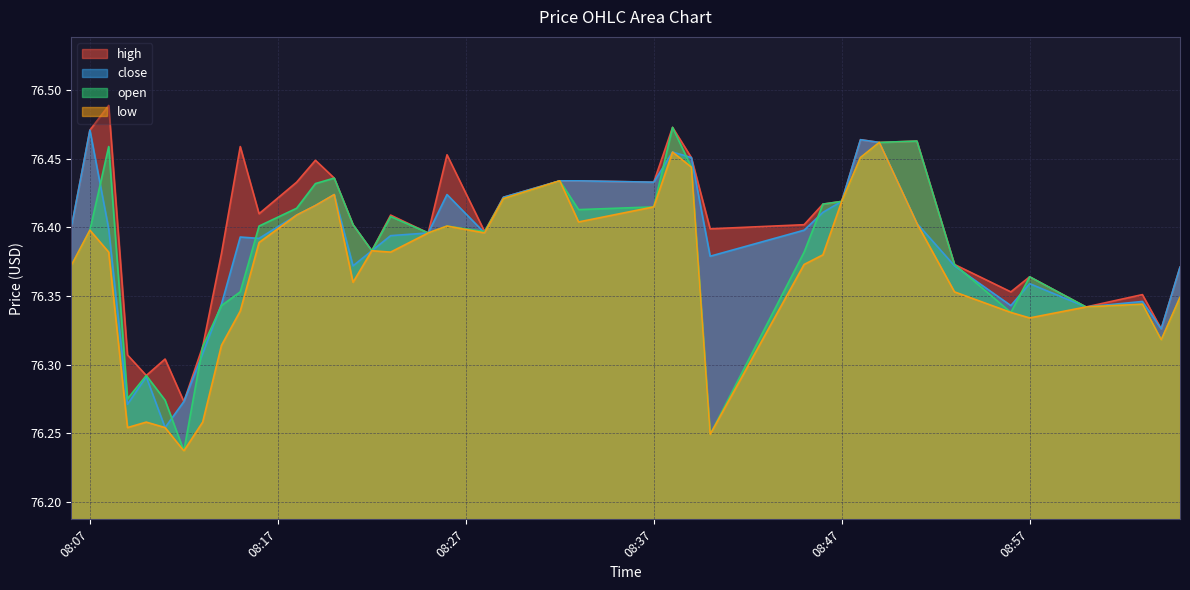

How many distinct data groups are displayed?

4